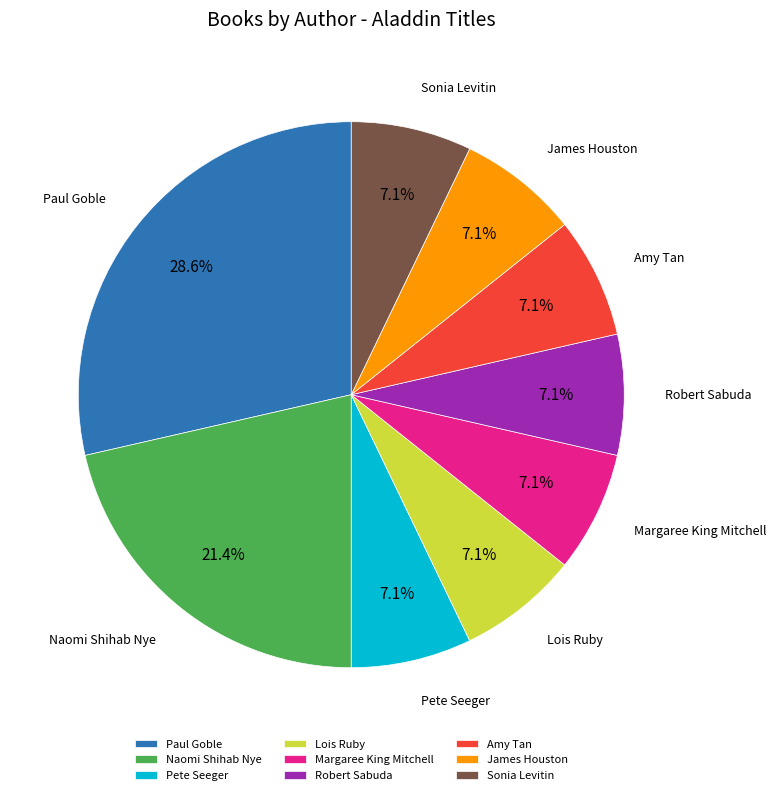

Is Lois Ruby the majority of the pie?

No